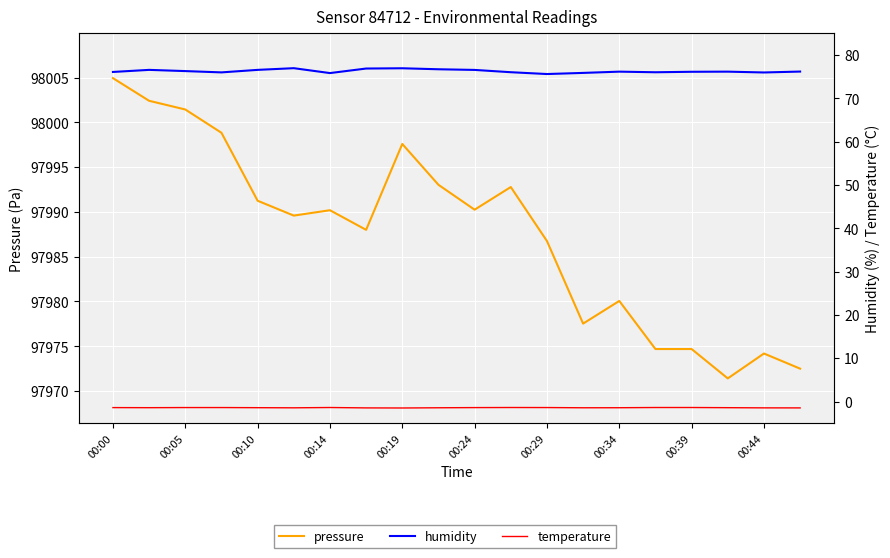

Count the number of categories in the chart.

20